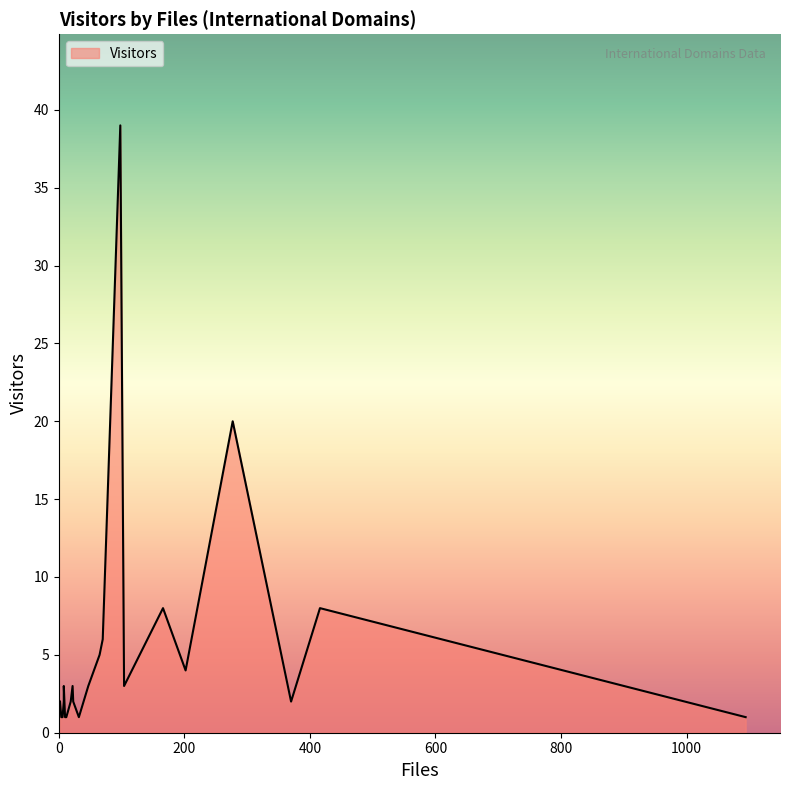

What is the greatest value displayed?

39